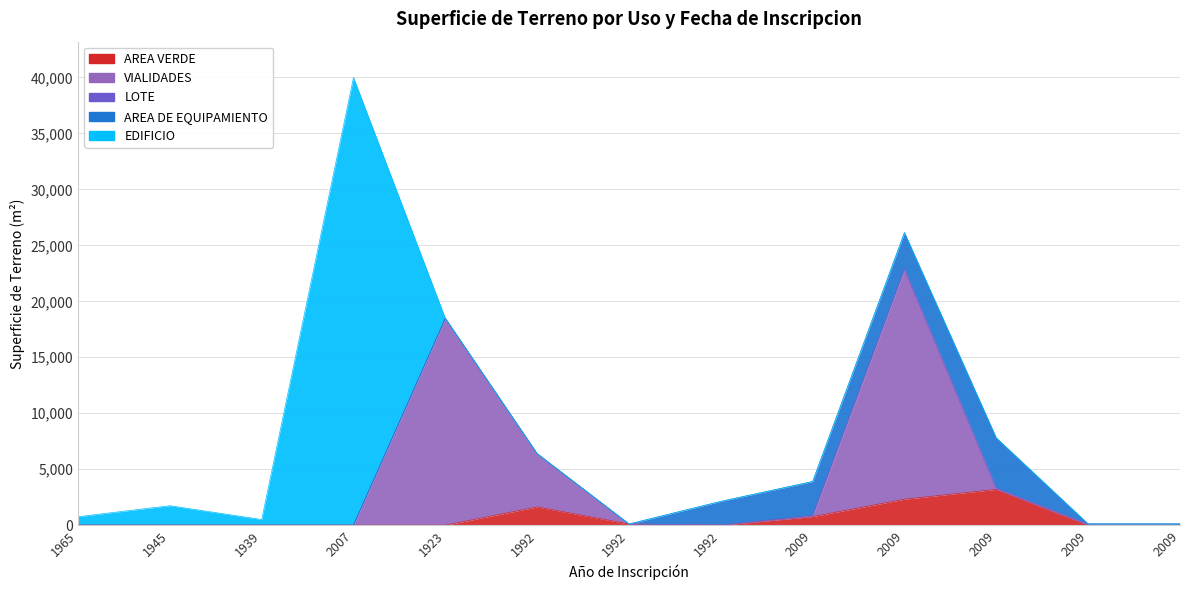

The EDIFICIO series shows -13071.1 at 1992. True or false?

False